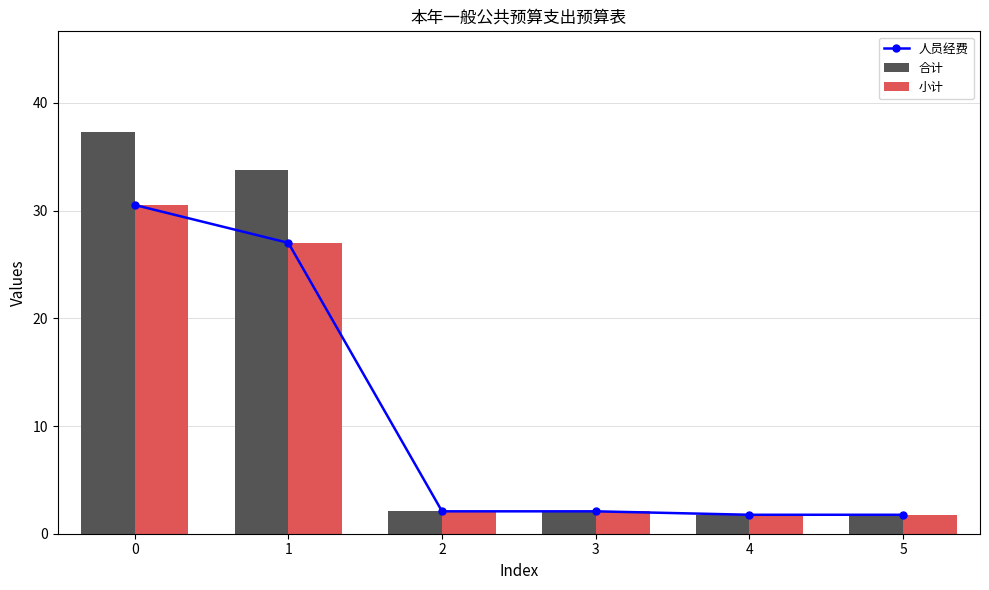

List the series in order of their peak value, lowest first.

人员经费, 小计, 合计